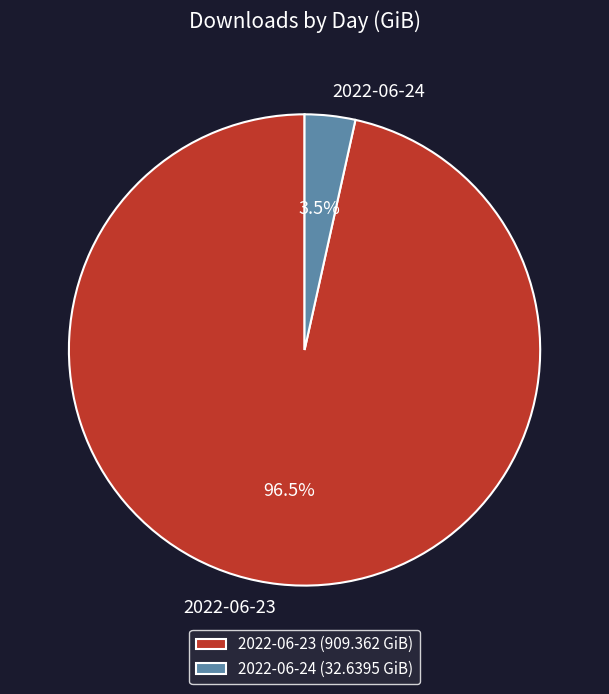

How much of the chart is everything except 2022-06-23?

3.5%